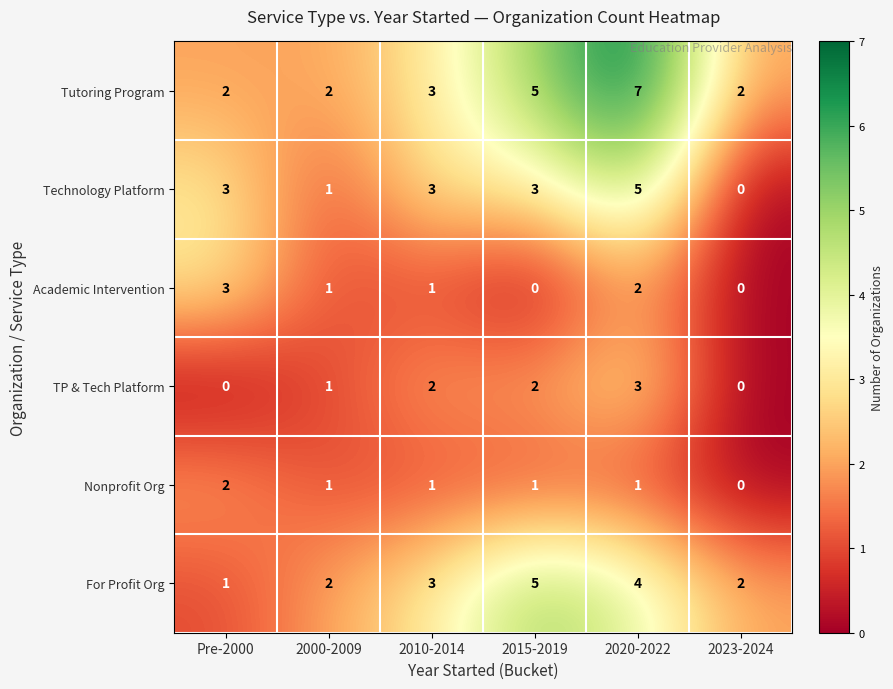

Which series has the largest total across all categories?

Tutoring Program